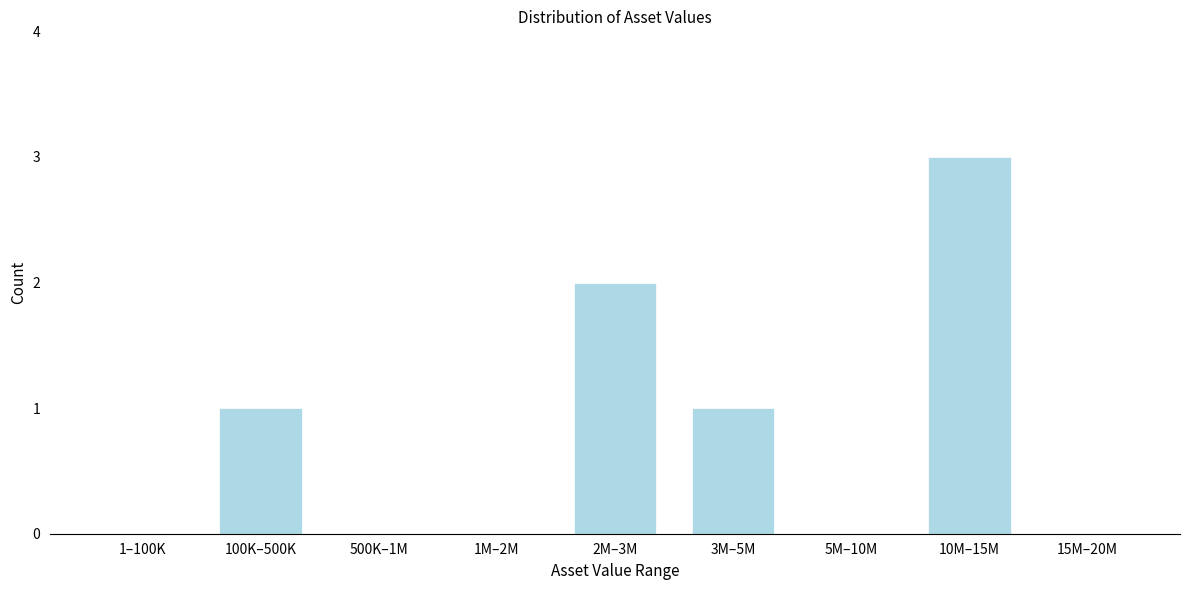

Reading left to right, list all the values displayed in this chart.

1–100K=0	100K–500K=1	500K–1M=0	1M–2M=0	2M–3M=2	3M–5M=1	5M–10M=0	10M–15M=3	15M–20M=0